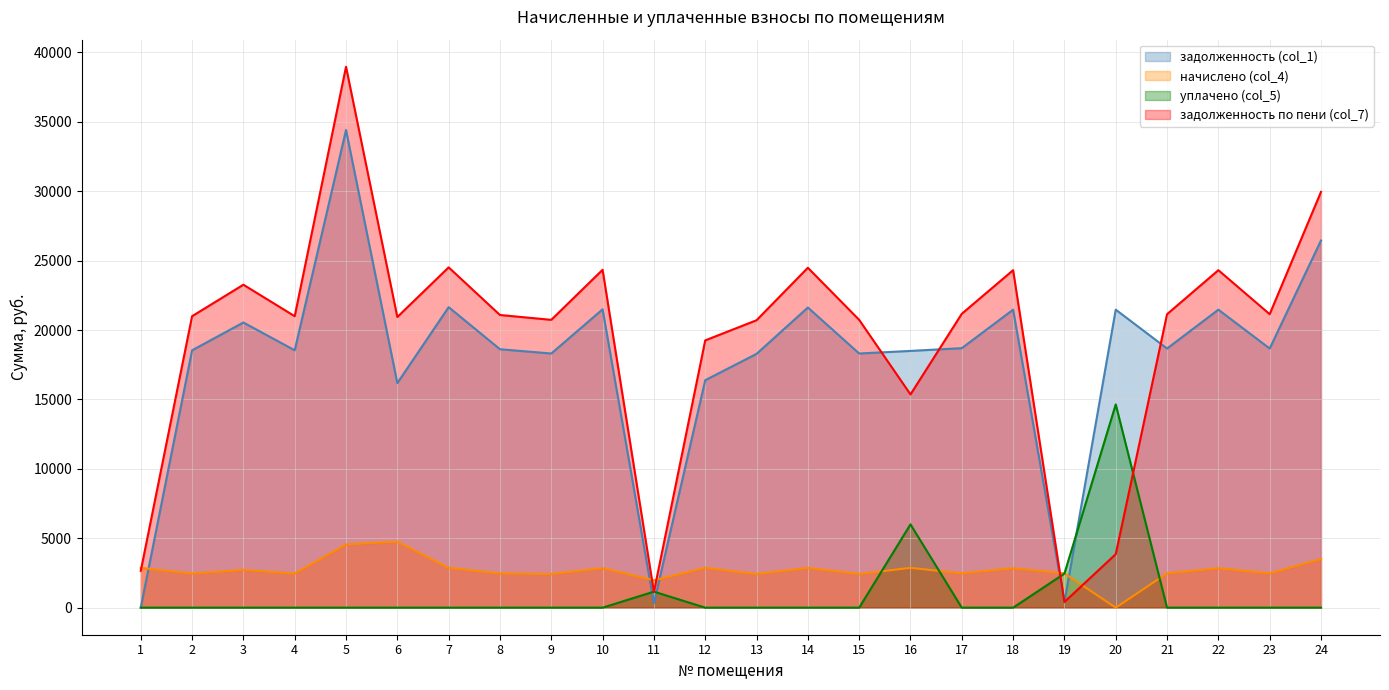

True or false: задолженность по пени (col_7) has a value of 19255.1 at 12.

True